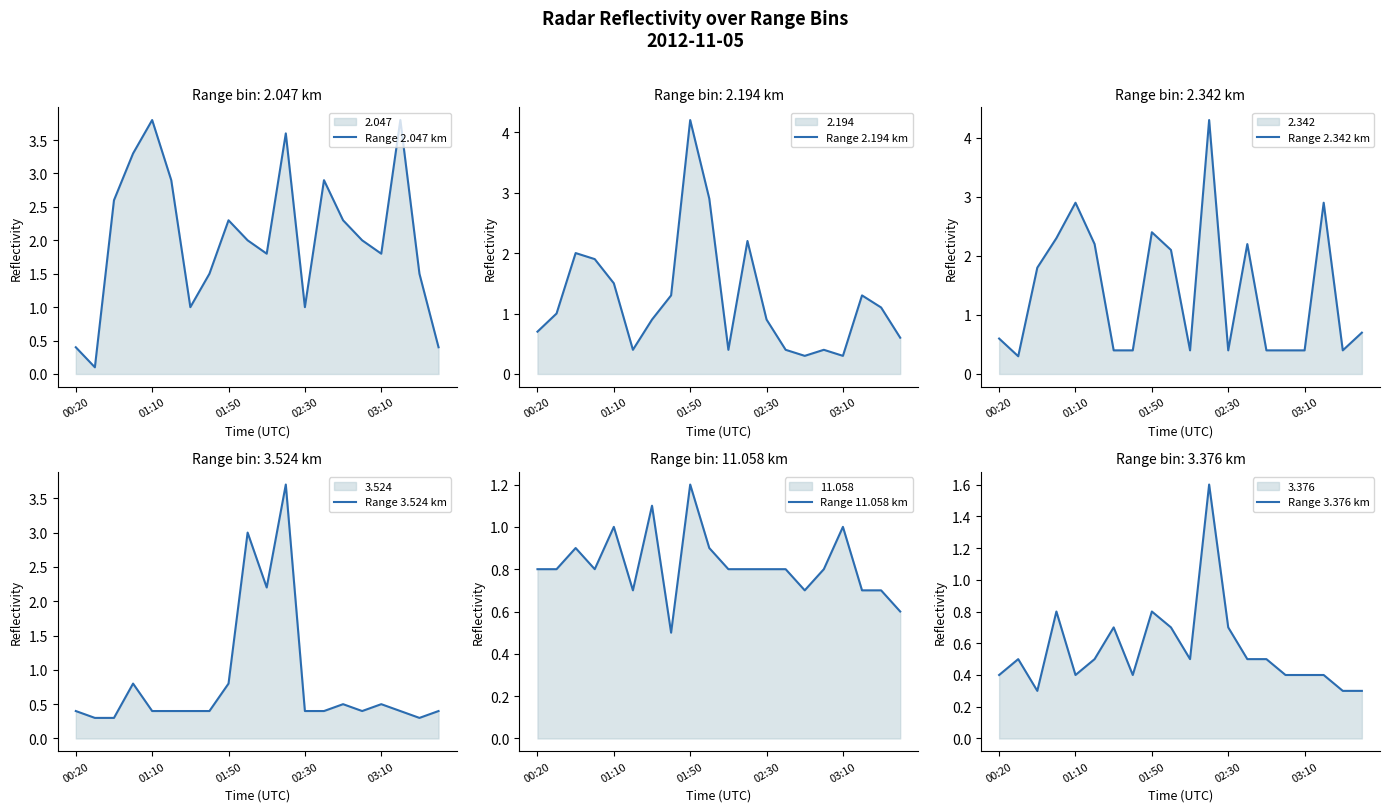

Where is Range 11.058 km nearest to the value 0?

7